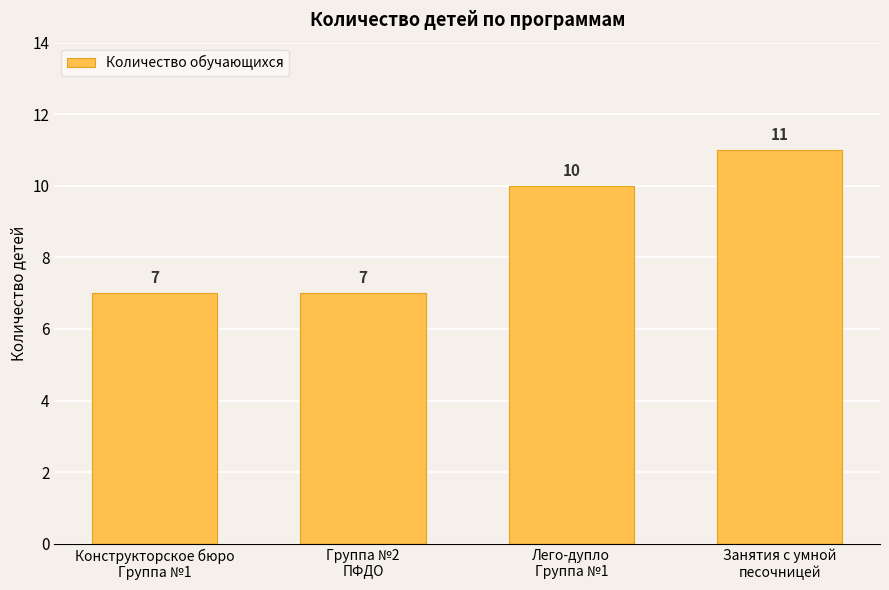

The chart shows a value of 5 at Группа №2
ПФДО. True or false?

False